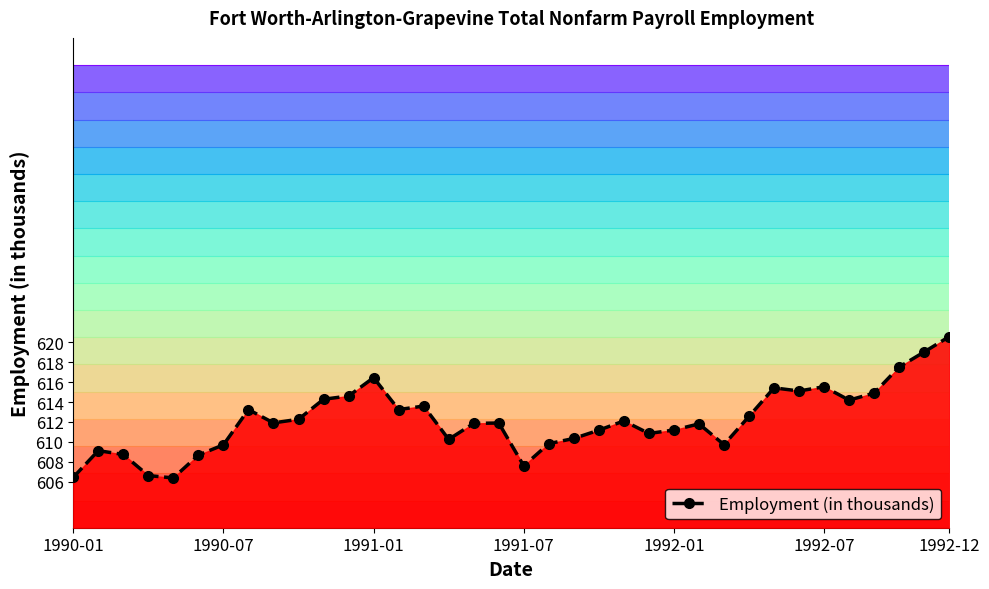

What is the smallest value displayed?

606.4